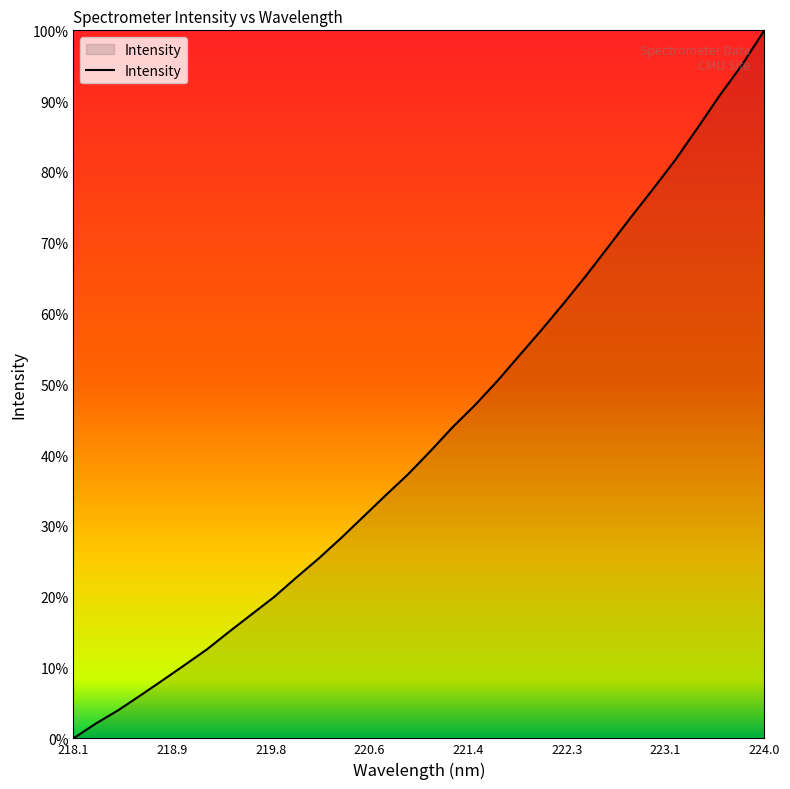

What is the maximum value shown in the chart?

100.0